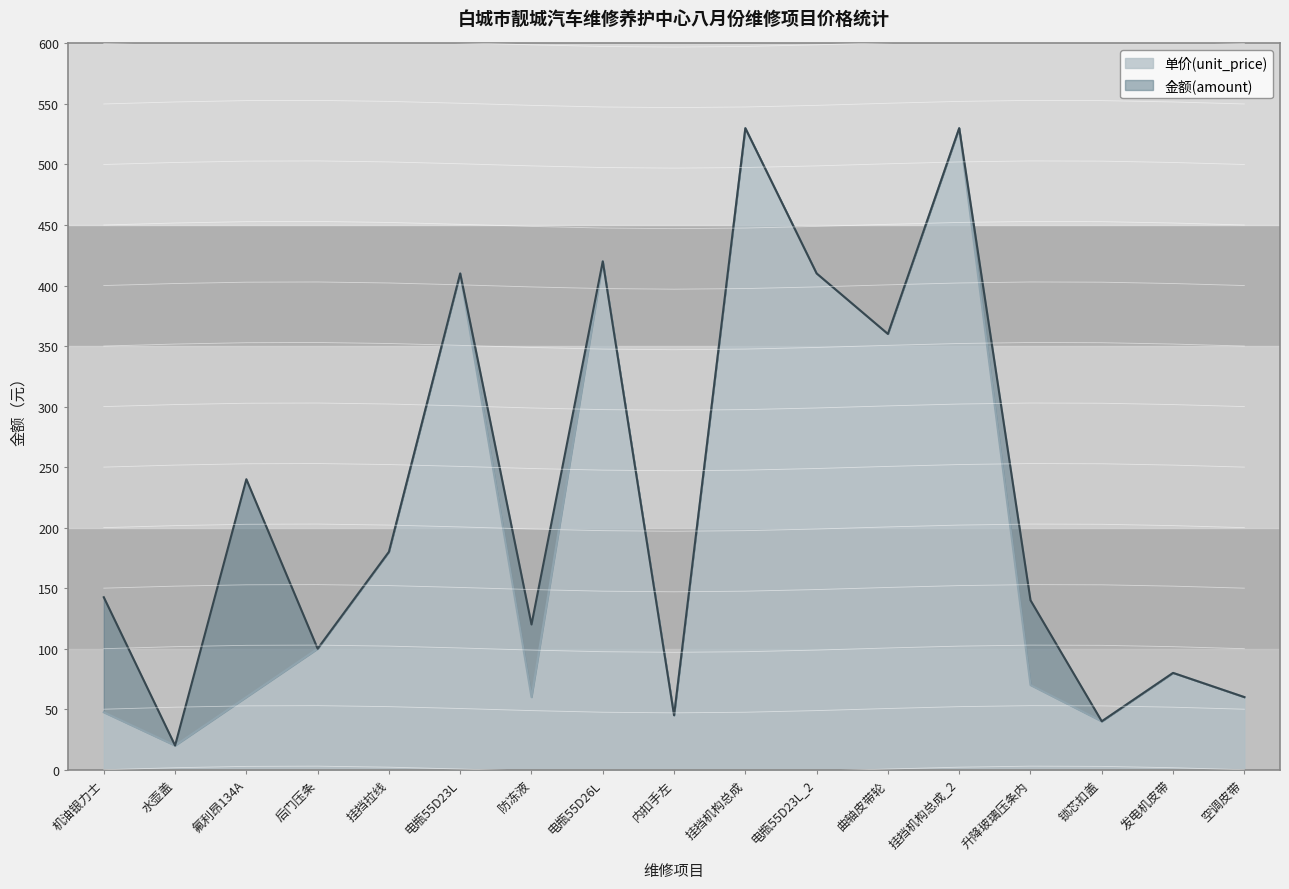

What is the average value of the 金额(amount) series?

225.1